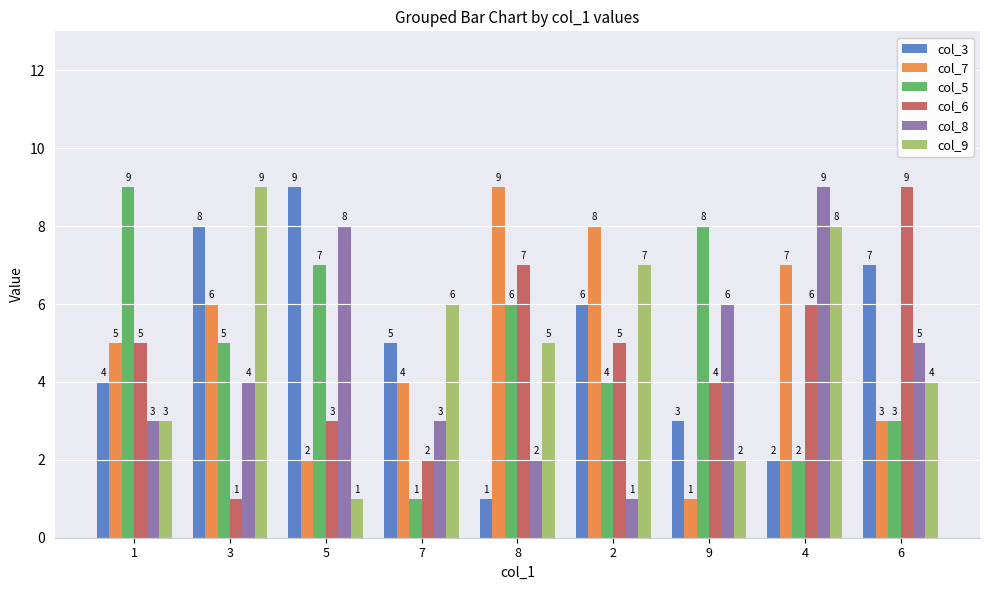

Which series changed the most between 1 and 2?

col_5